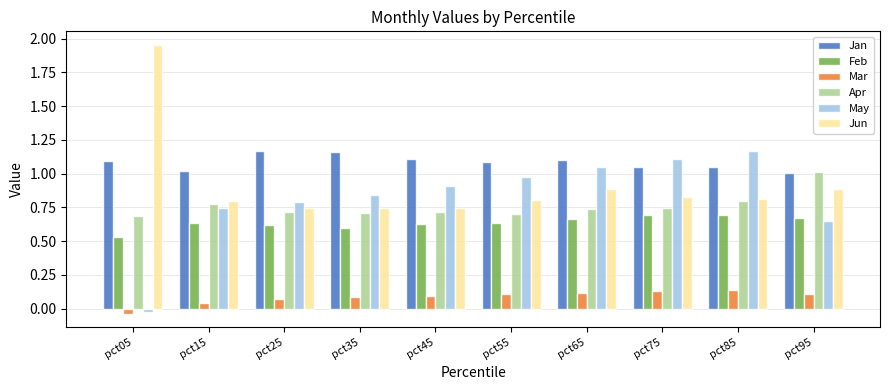

At pct15, list the series in order from largest to smallest.

Jan, Jun, Apr, May, Feb, Mar